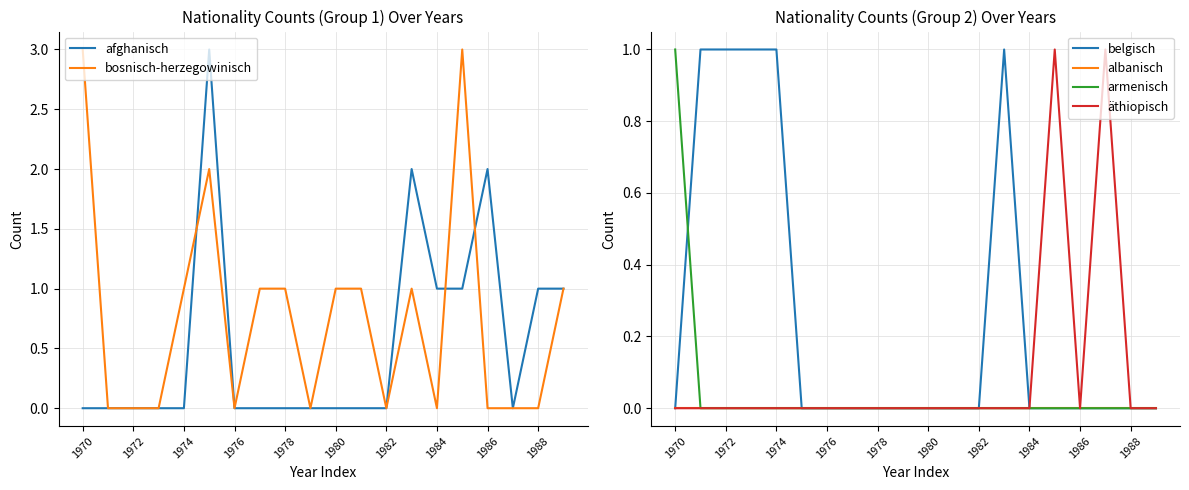

True or false: albanisch has a value of 0 at 1984.

True